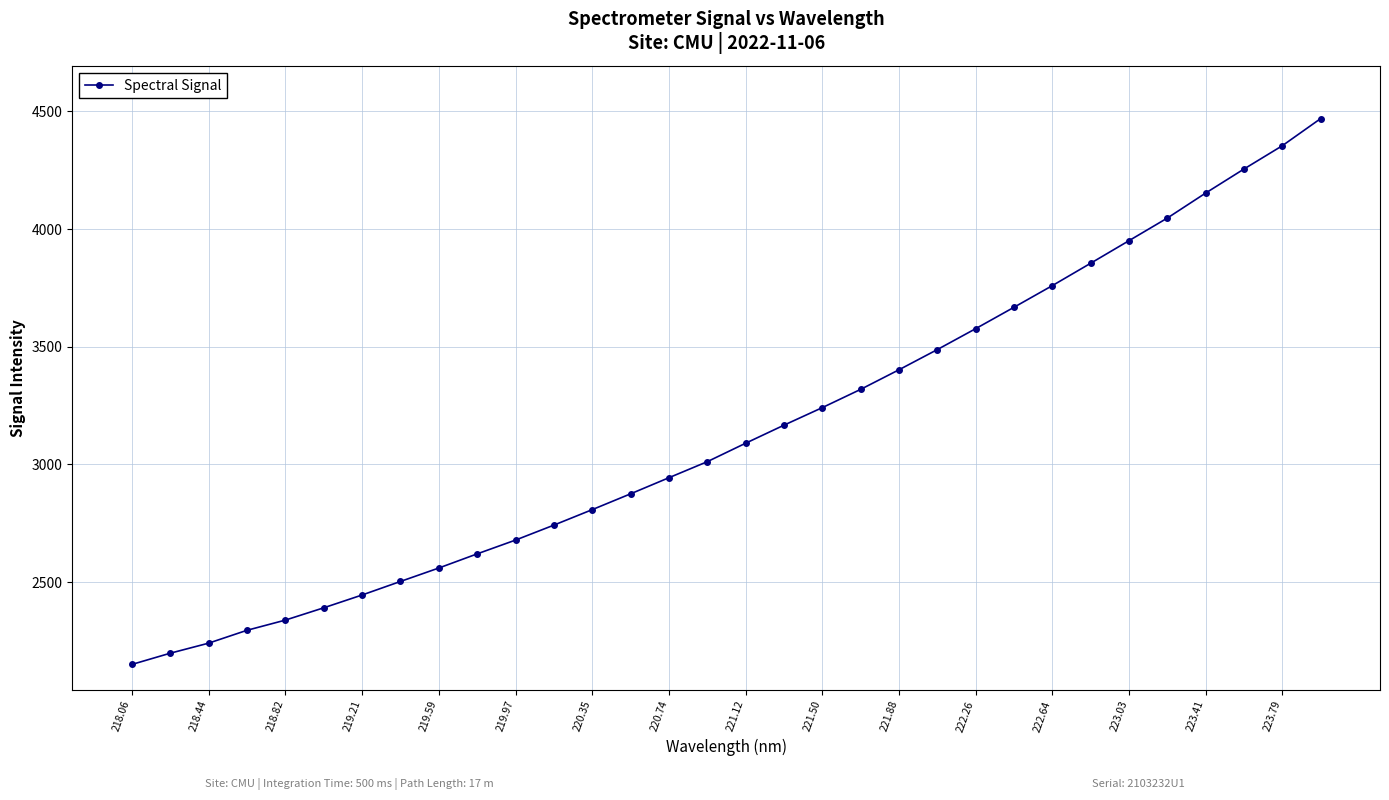

What is the average value?

3143.8